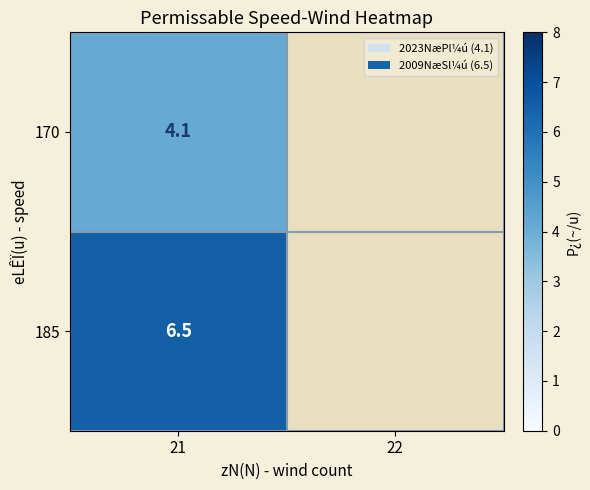

Rank the series at 21 from lowest to highest value.

170, 185